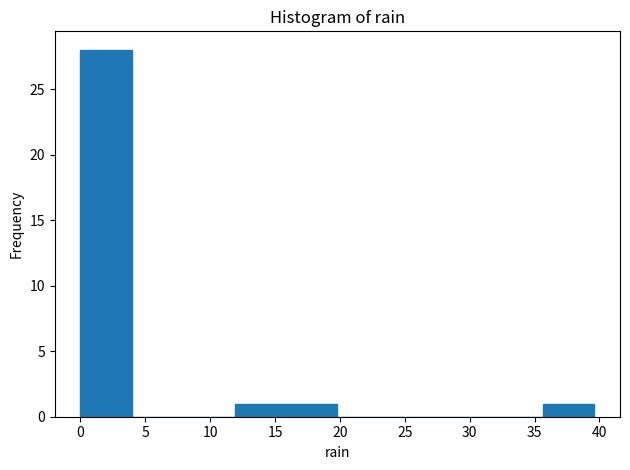

Over which range of the x-axis is the bar tallest?

0.0 to 4.0